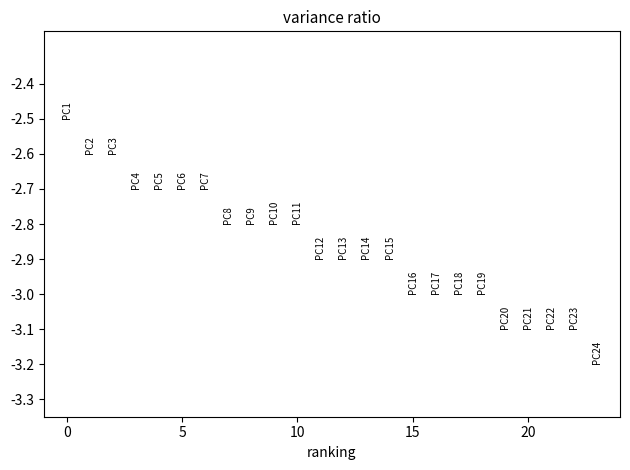

Count the number of categories in the chart.

24